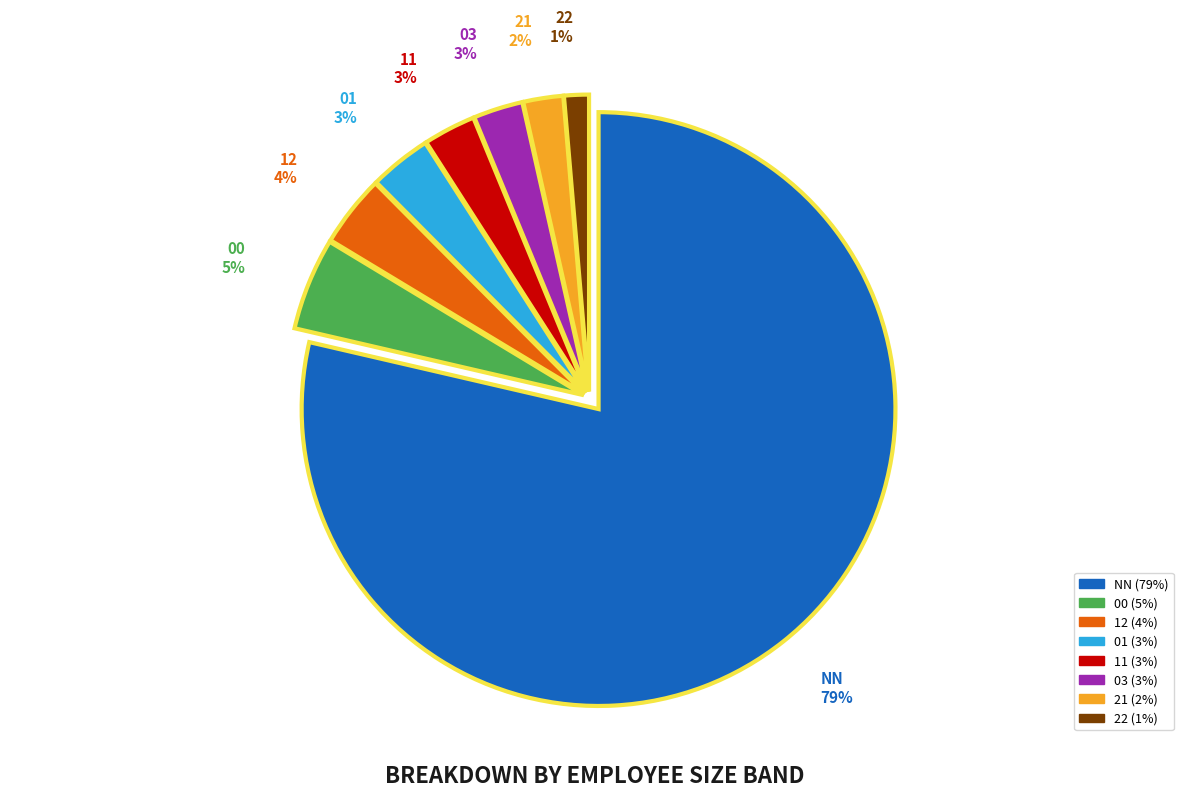

Is there a majority slice in this chart?

Yes